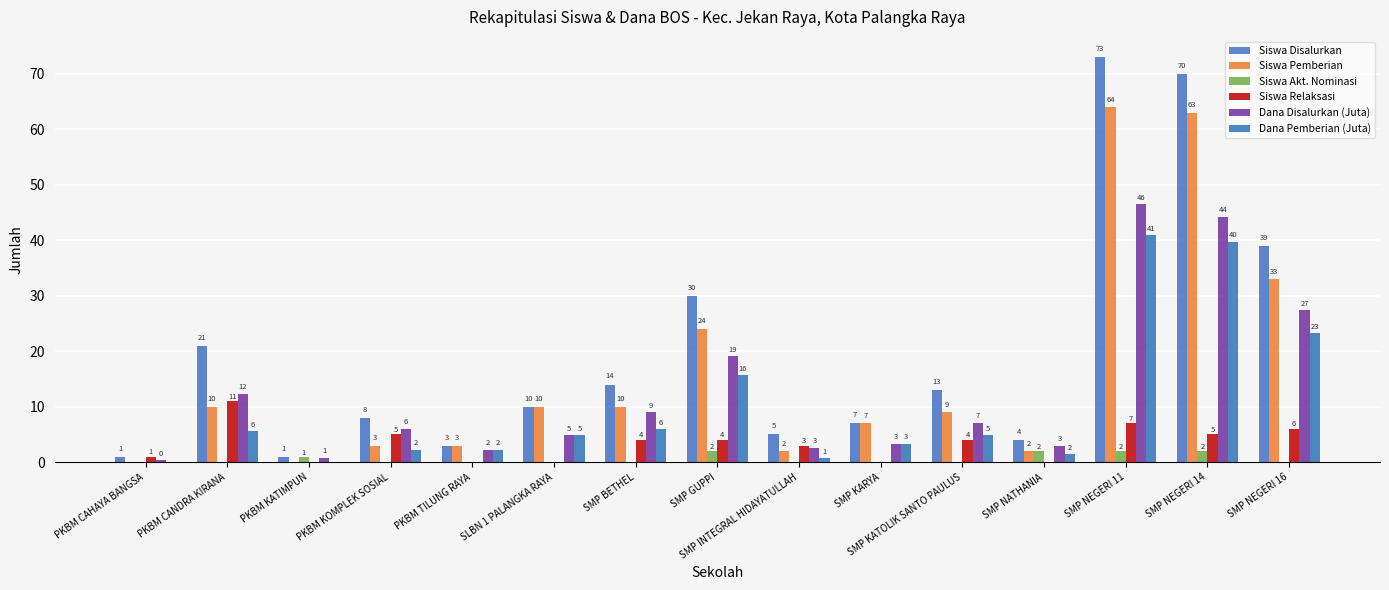

Between SMP GUPPI and SMP NEGERI 16, which series saw the biggest shift?

Siswa Disalurkan